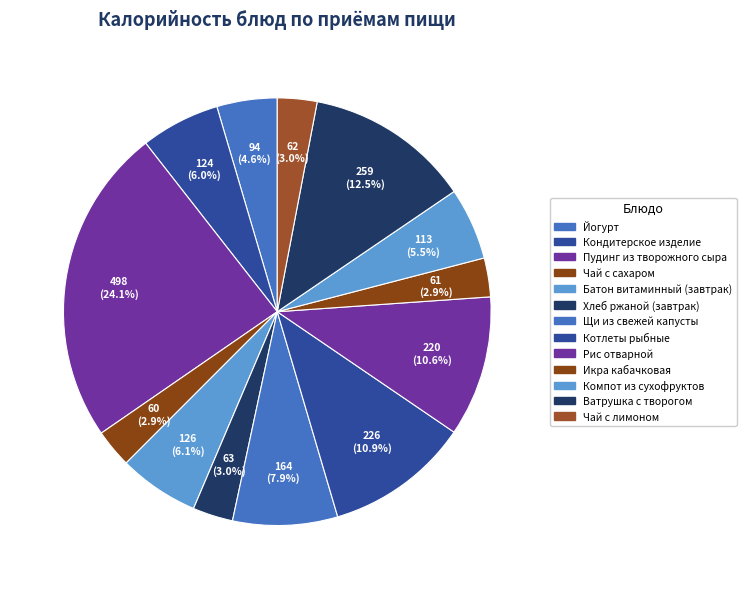

What is the change in value from Йогурт to Чай с сахаром?

-34.4